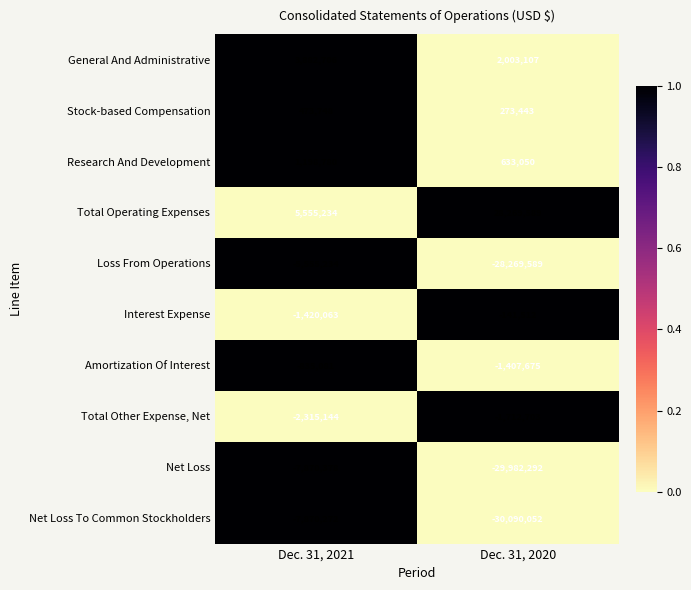

What is the minimum value shown in the chart?

-30090052